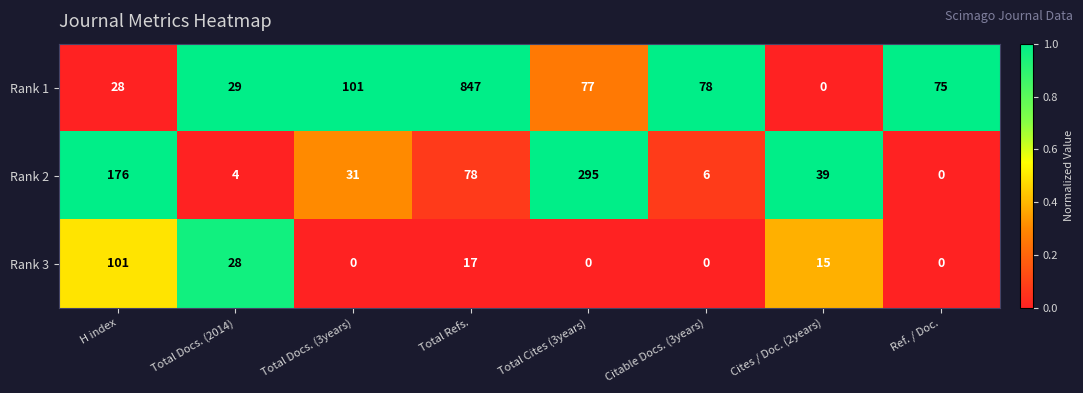

Rank the categories by Rank 1 value from lowest to highest.

Cites / Doc. (2years), H index, Total Docs. (2014), Ref. / Doc., Total Cites (3years), Citable Docs. (3years), Total Docs. (3years), Total Refs.